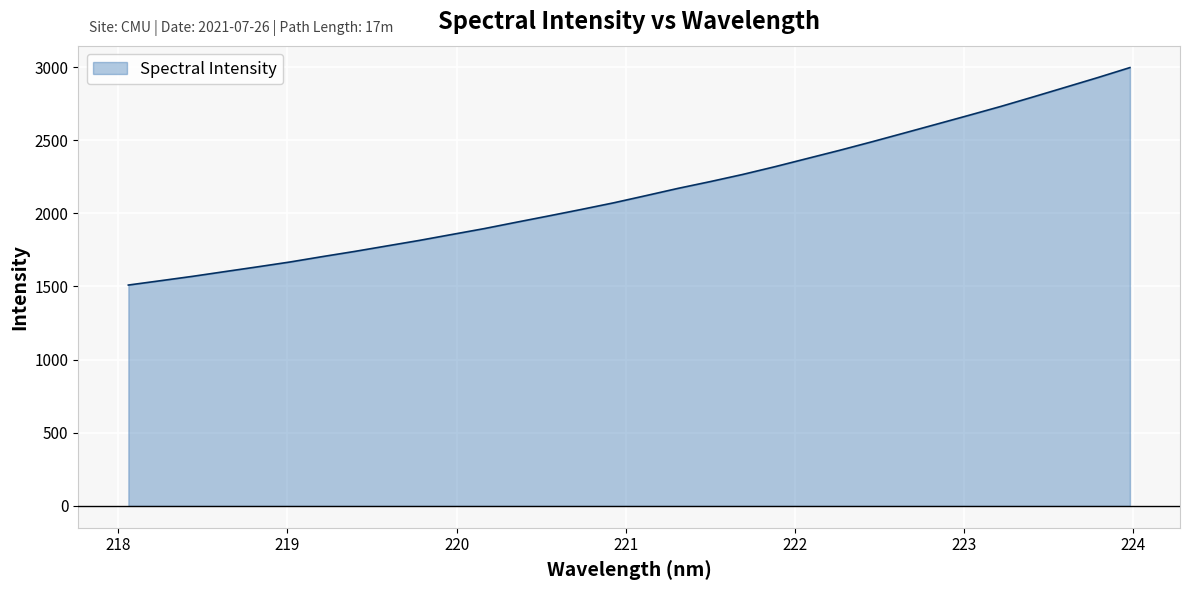

What is the maximum value shown in the chart?

2996.5